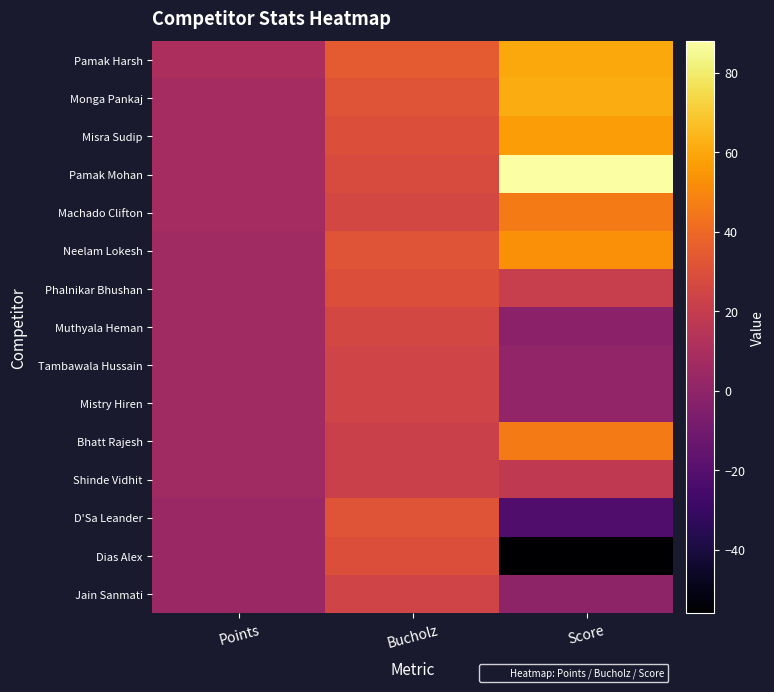

What is the smallest value displayed?

-56